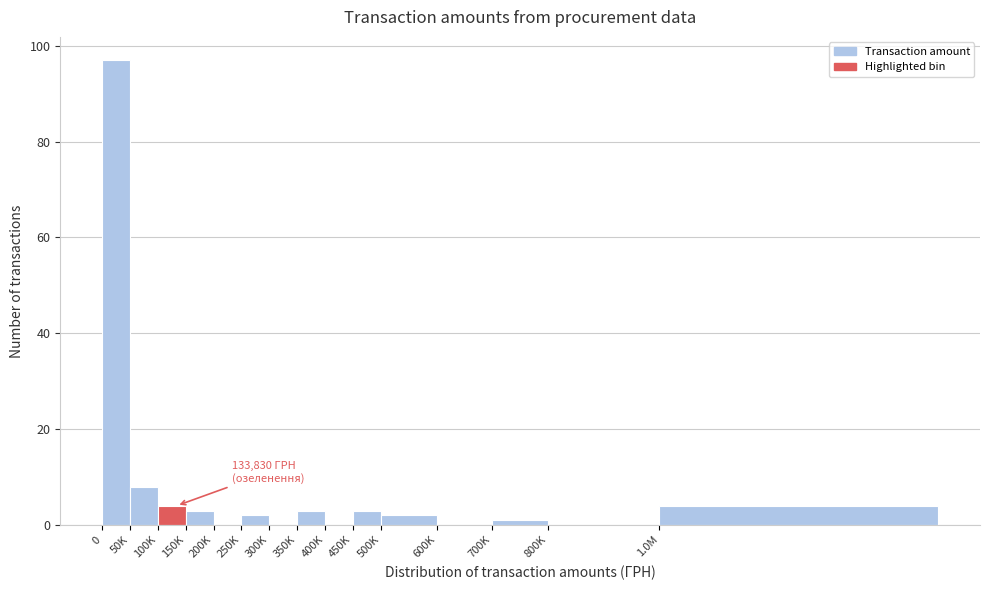

Reading left to right, what are all the values shown in this chart?

0=97	50K=8	100K=4	150K=3	200K=0	250K=2	300K=0	350K=3	400K=0	450K=3	500K=2	600K=0	700K=1	800K=0	1.0M=4